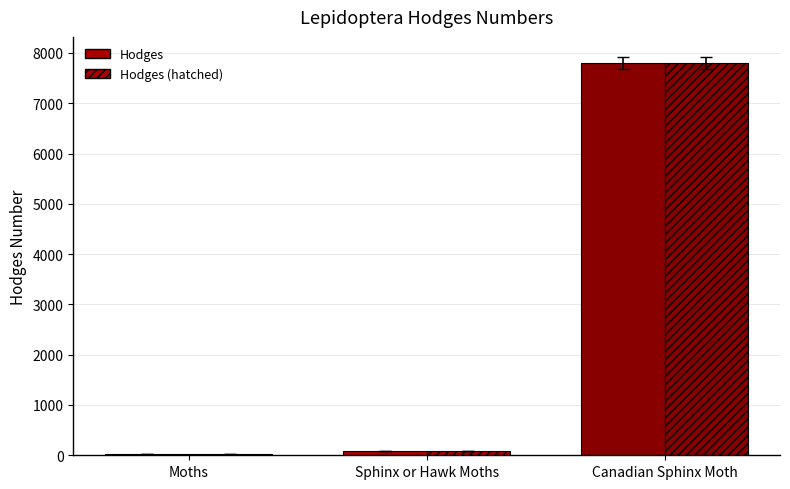

How many bars are there in each group?

2